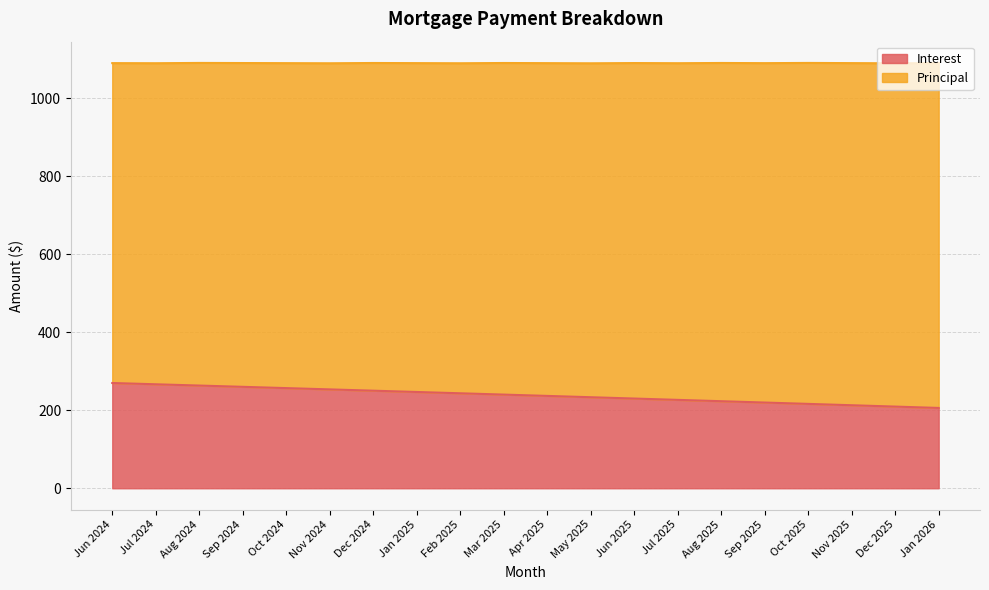

Reading left to right, list all the values displayed in this chart.

269.8	266.6	263.3	260.0	256.8	253.4	250.1	246.8	243.5	240.1	236.8	233.4	230.0	226.6	223.2	219.8	216.3	212.8	209.4	205.9